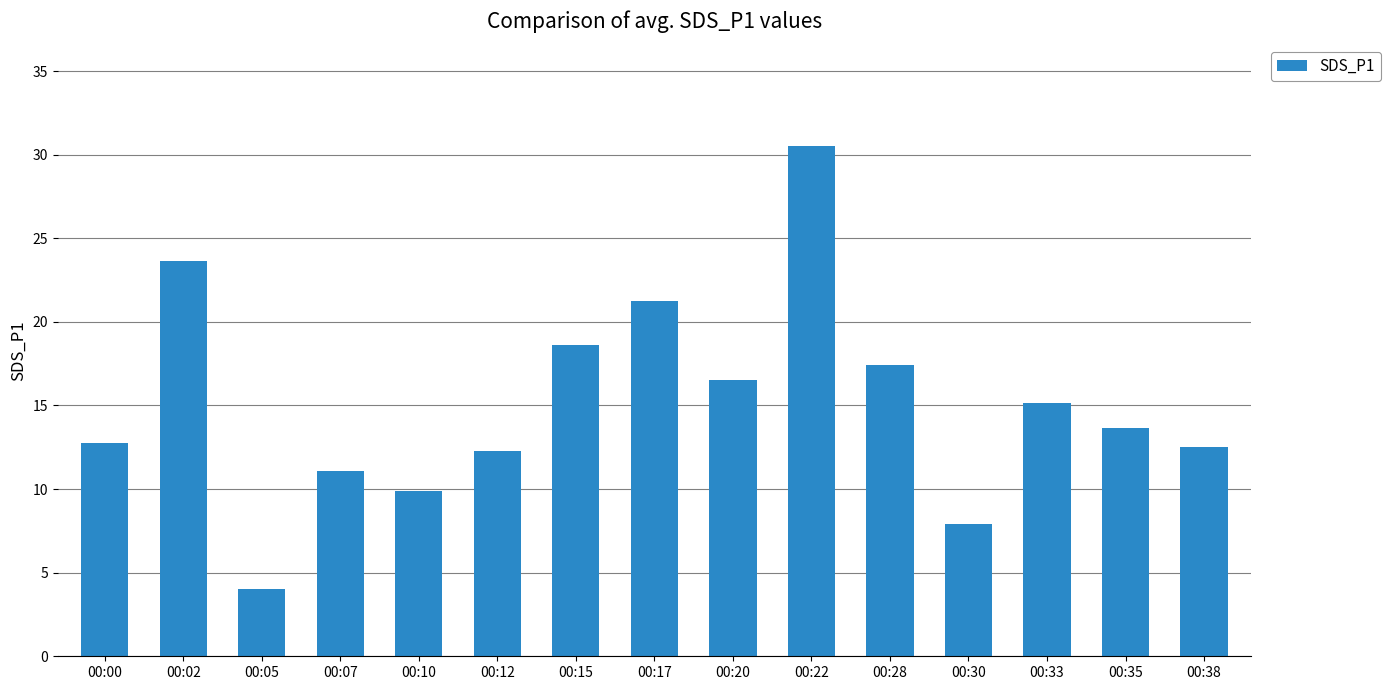

Approximately how many times larger is the value at 00:33 compared to 00:05?

3.8